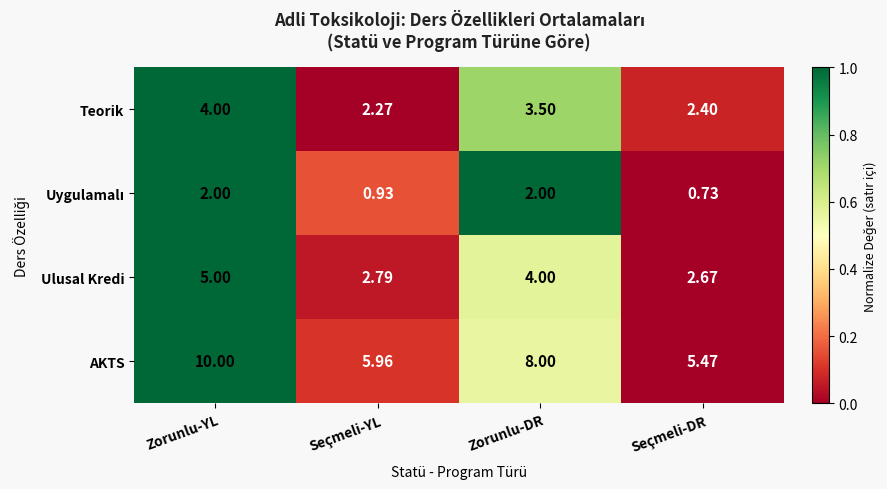

Count the number of categories in the chart.

4